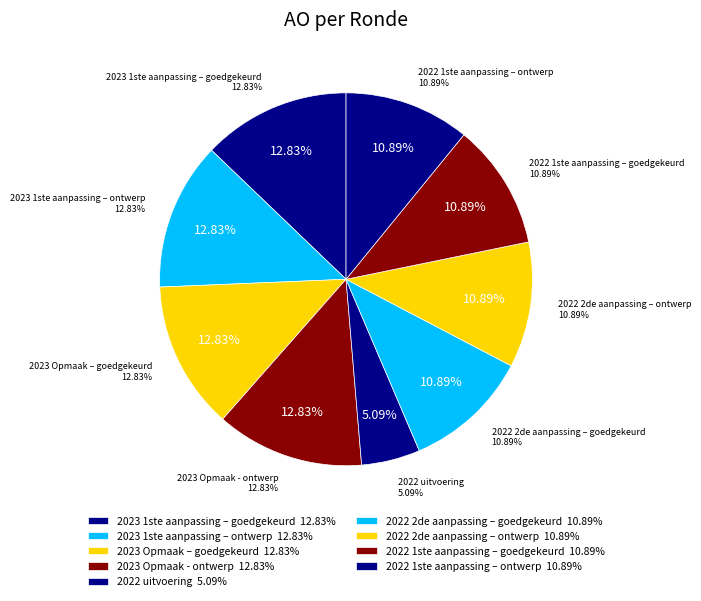

Which slice is the smallest?

2022 uitvoering